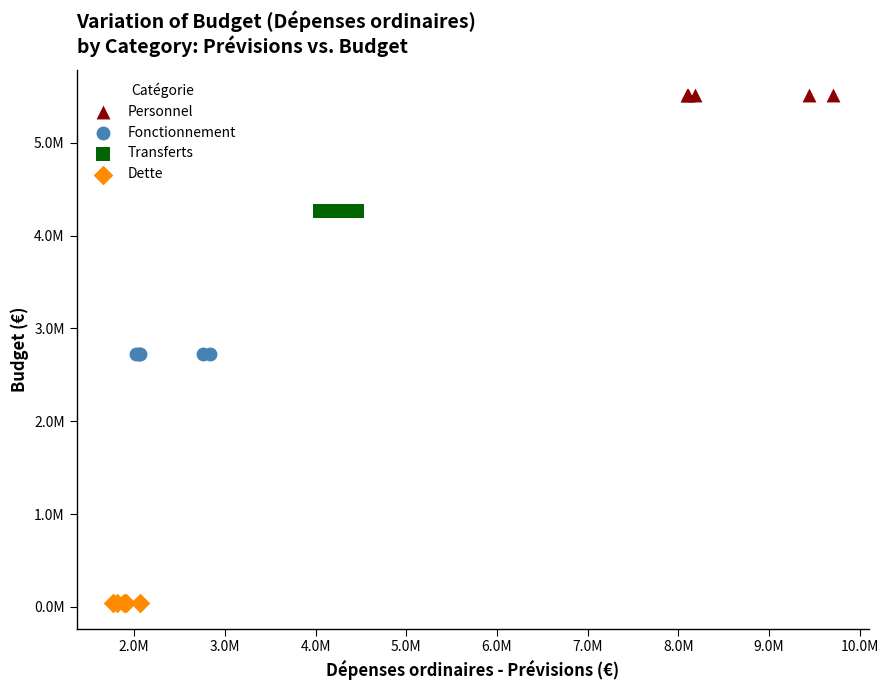

What are all the series names shown in the legend?

Personnel, Fonctionnement, Transferts, Dette